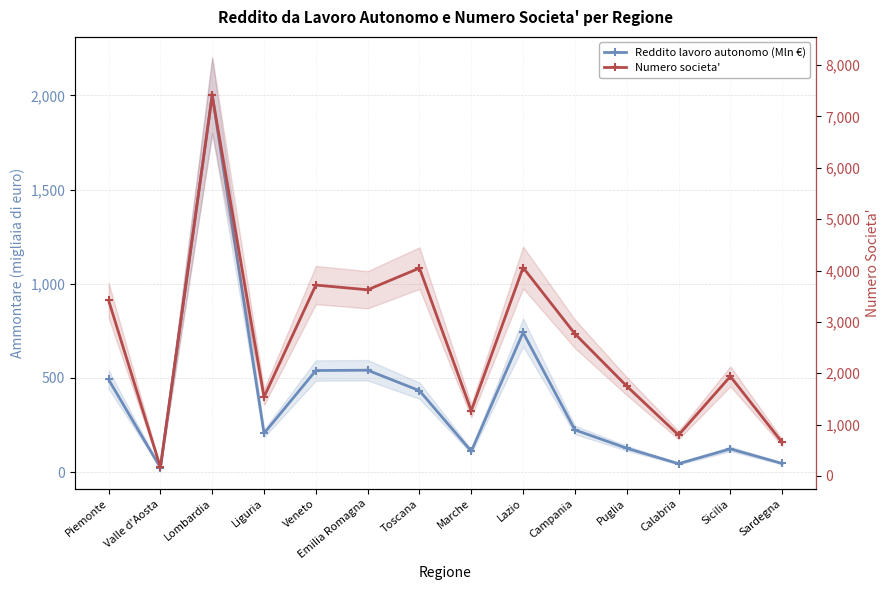

At which category does Numero societa' reach its first local peak?

Lombardia